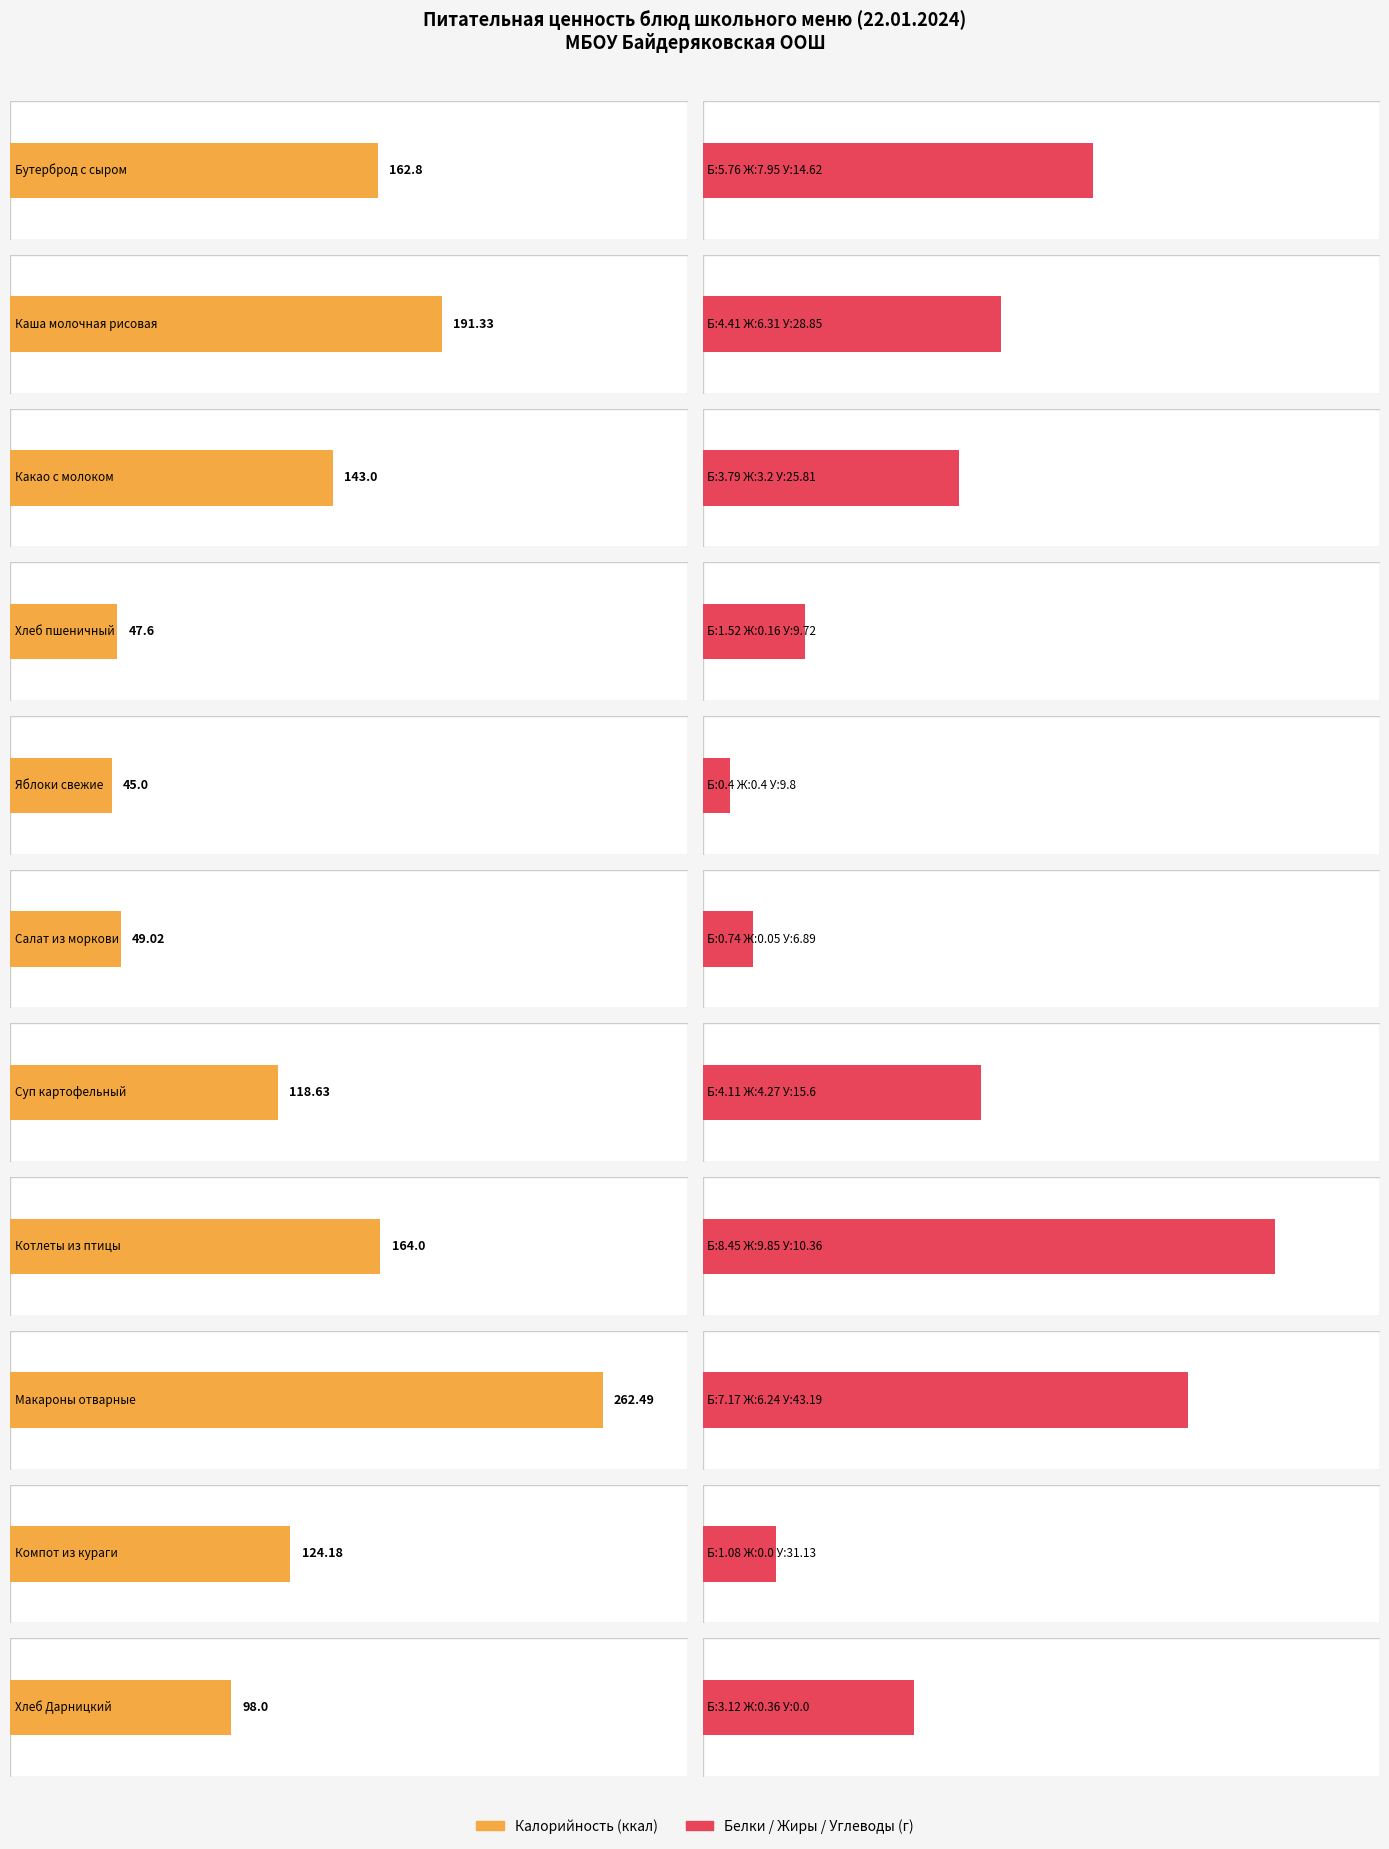

Are the bars horizontal?

Yes